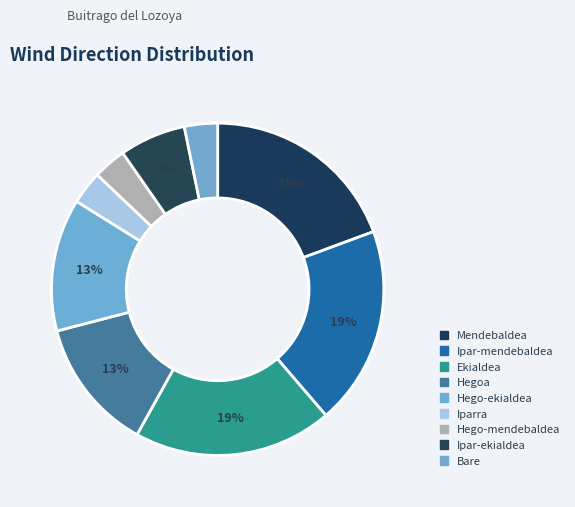

To the nearest percent, what is the difference between the Ipar-ekialdea and Hegoa slice percentages?

6%